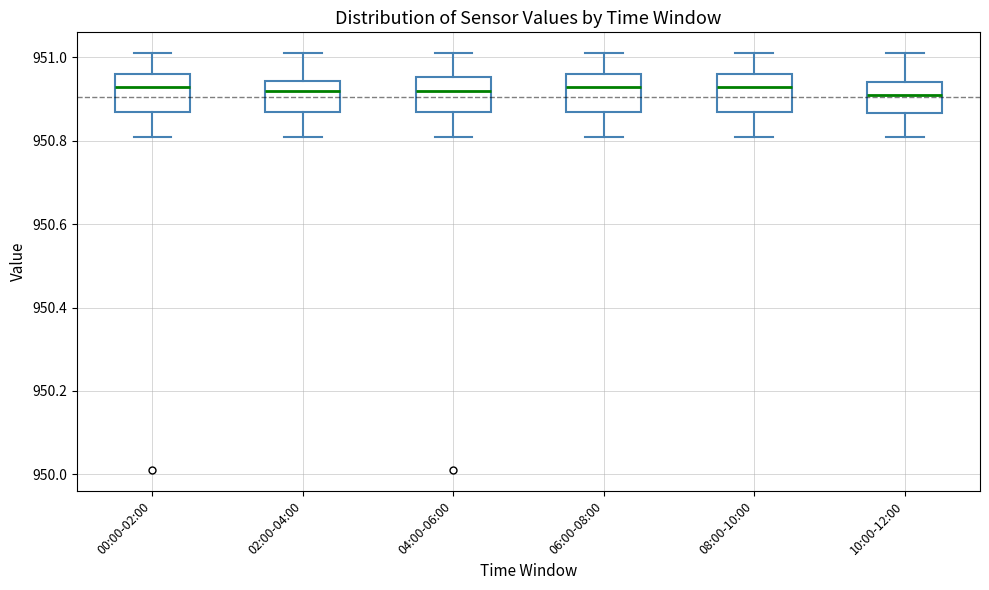

Where does the median line of the box for 00:00-02:00 sit on the y-axis? The values are not printed on the chart, so give them approximately, as read against the axis.

950.94